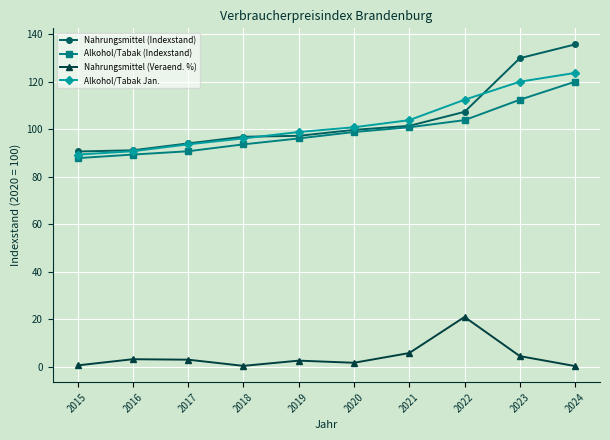

Is the value of Nahrungsmittel (Veraend. %) at 2018 greater than the value of Alkohol/Tabak Jan. at 2020?

No